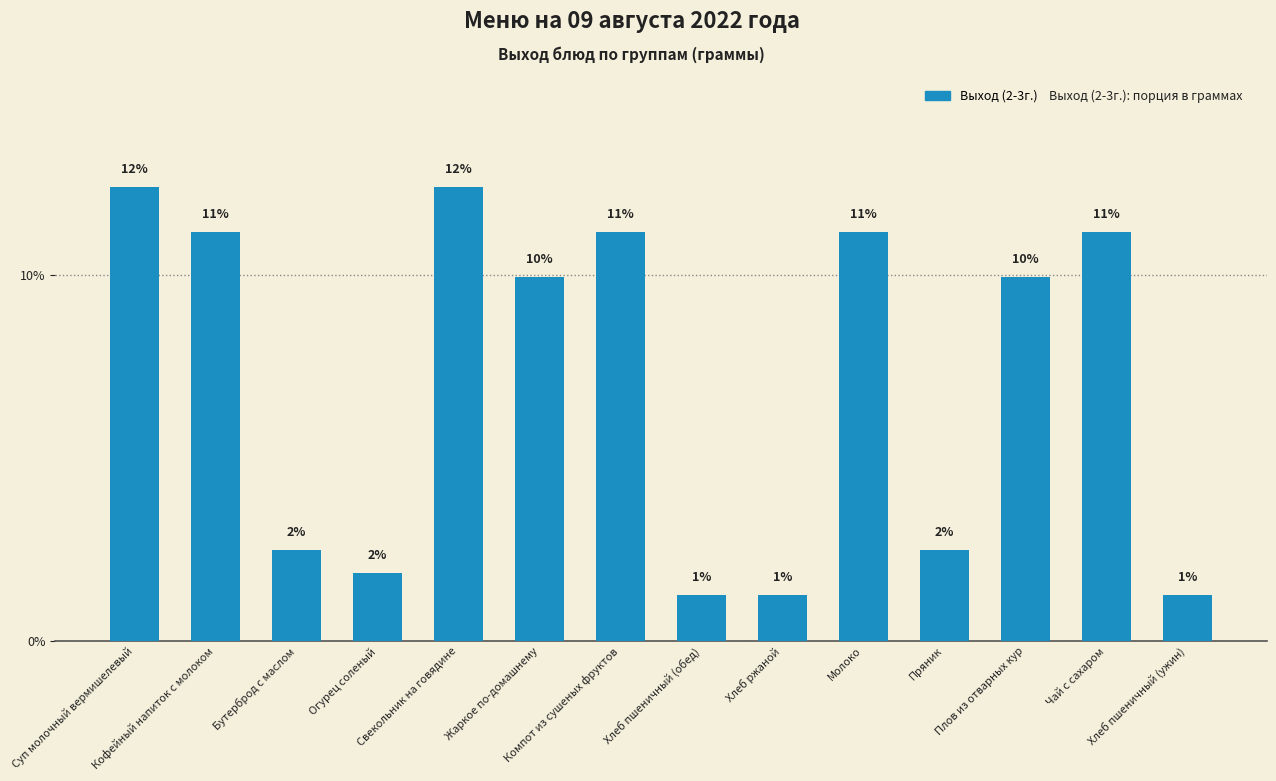

How many bars are there in total?

14